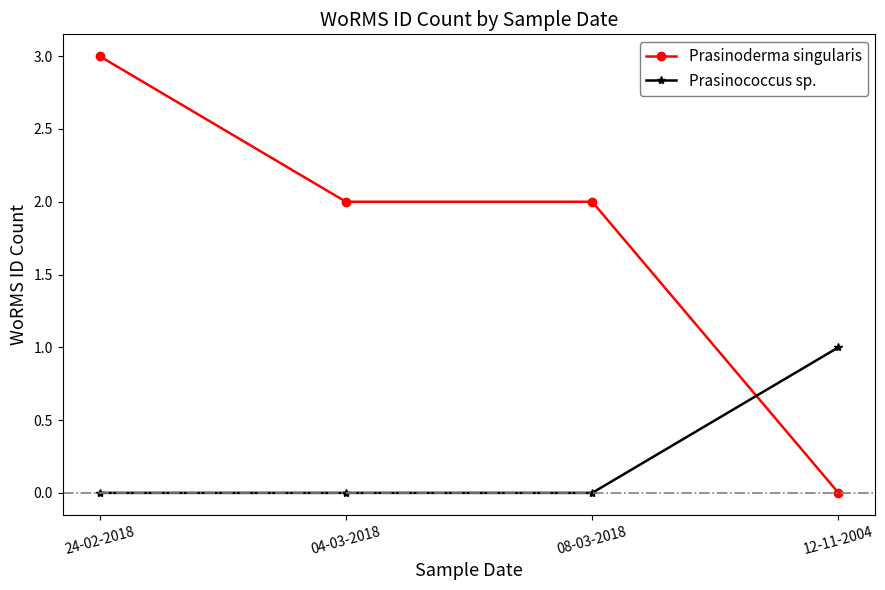

At which category is the sum across all series the highest?

24-02-2018